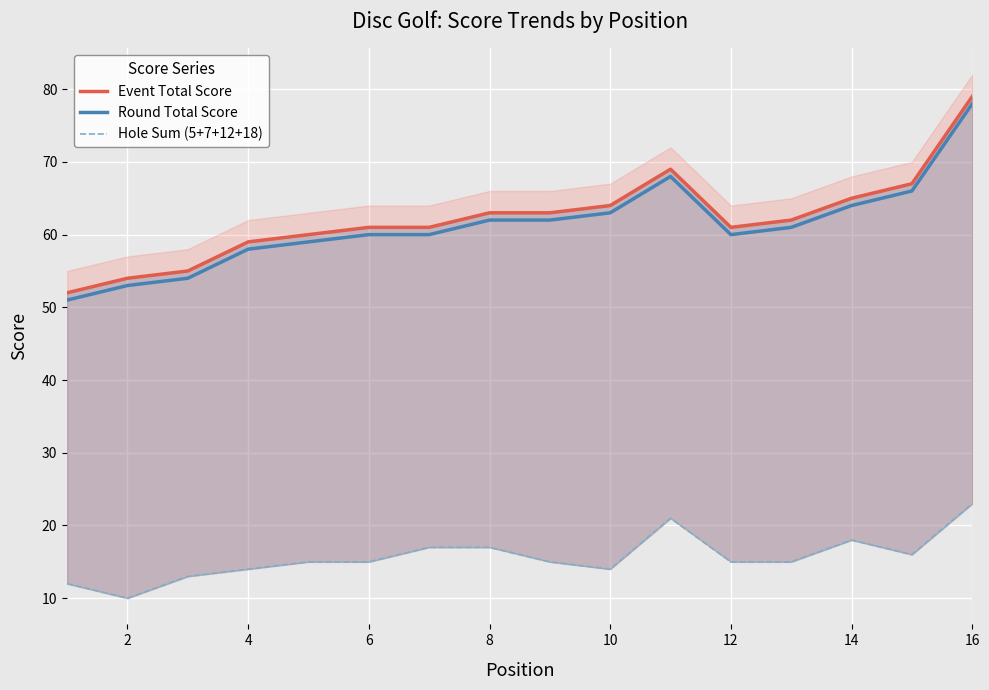

The value of Round Total Score at 2 is 53. True or false?

True